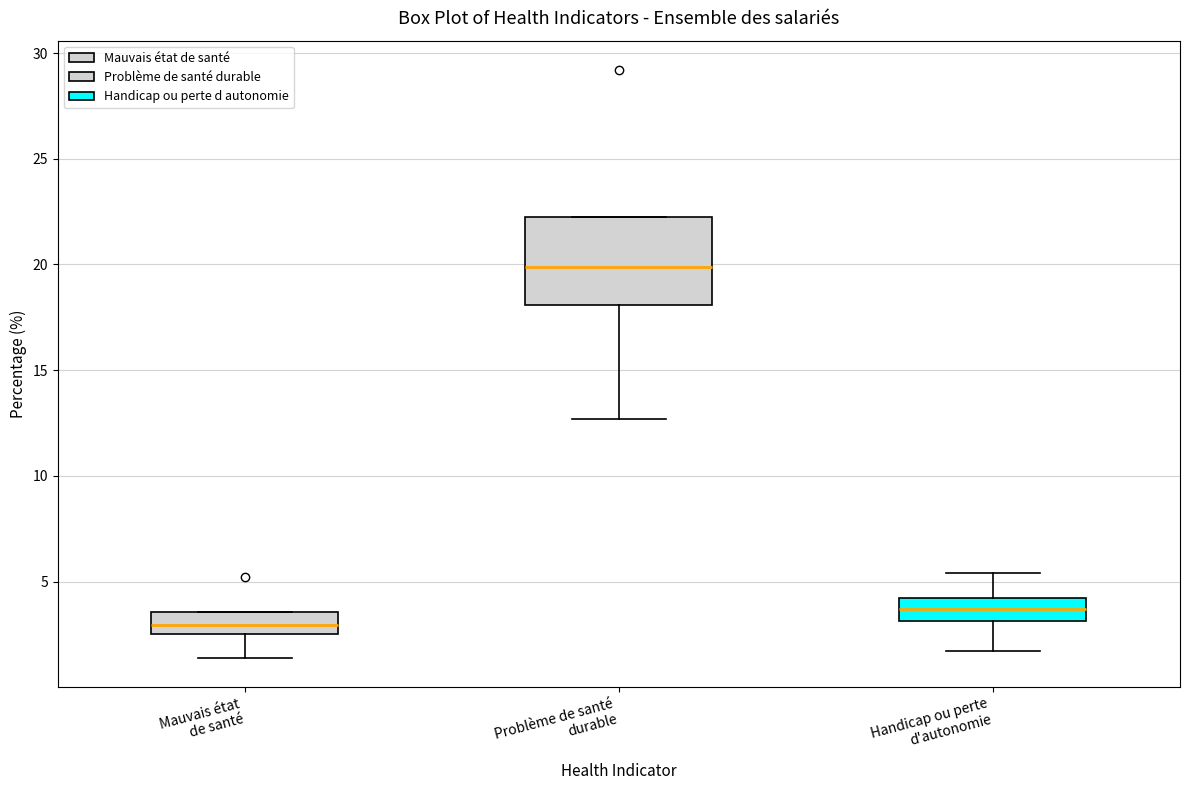

Which box has the lowest median line?

Mauvais état de santé